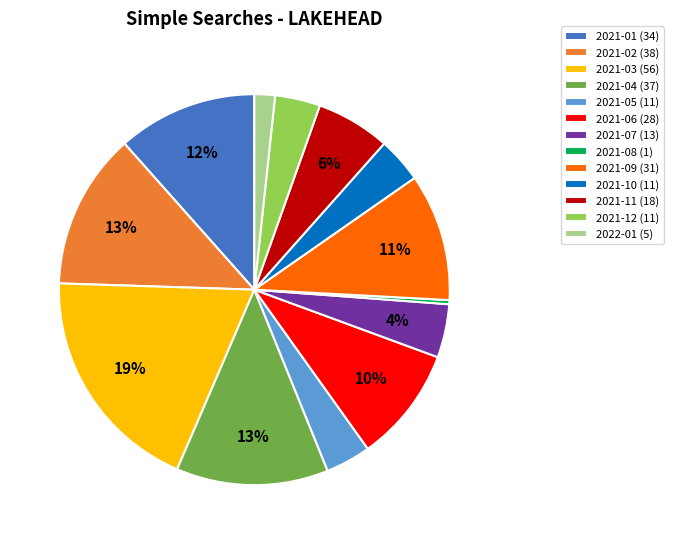

How many segments does this pie chart have?

13